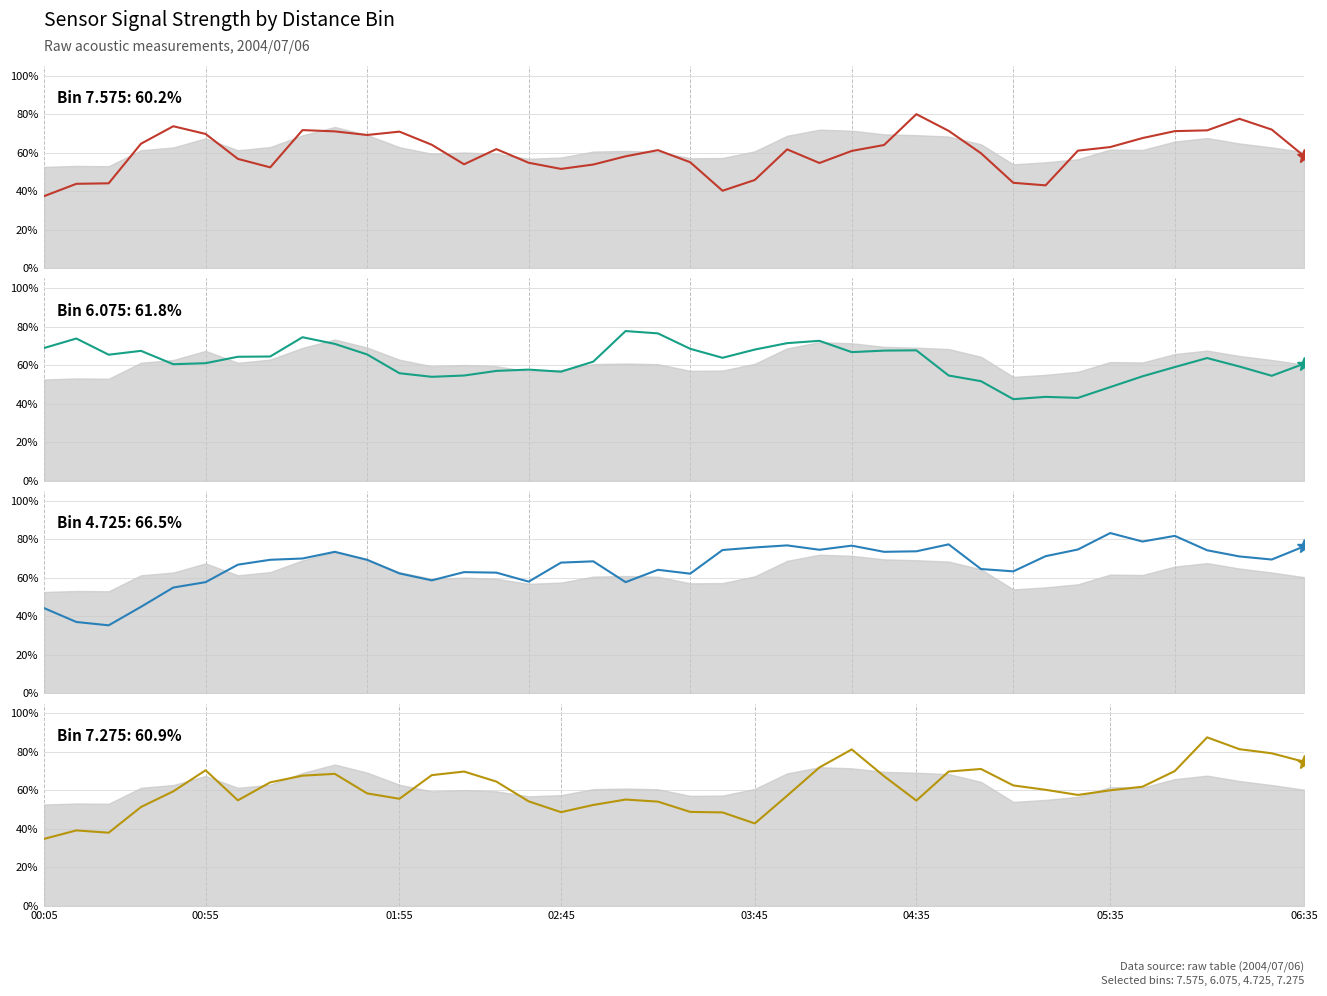

What is the total value across all series at 12?

244.7